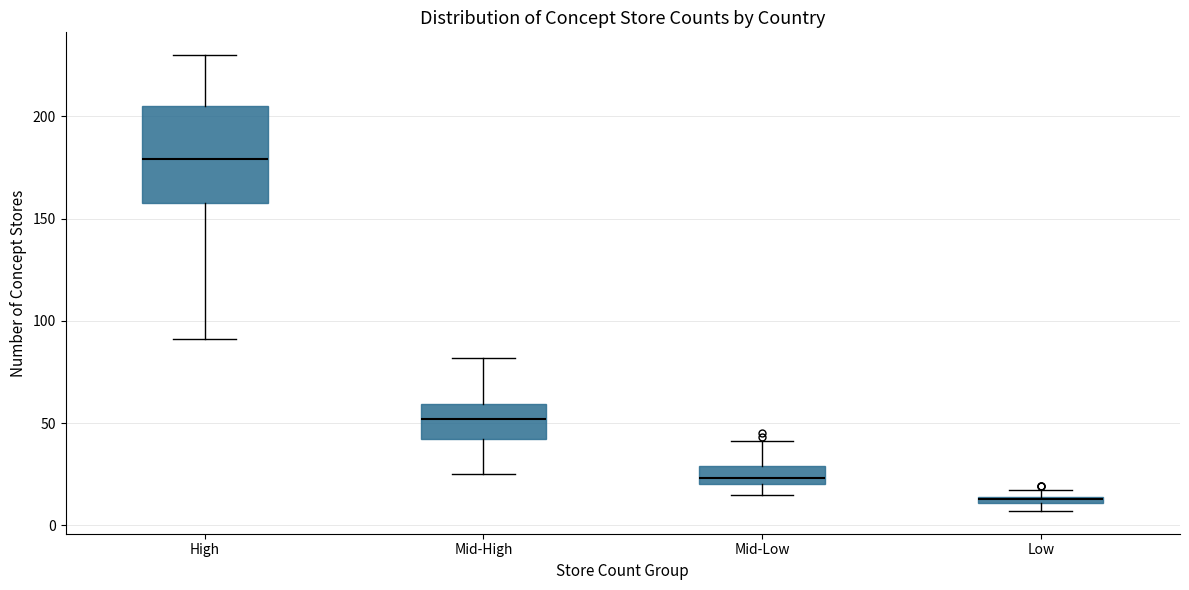

Where is the lower edge of the box for Low on the y-axis? The values are not printed on the chart, so give them approximately, as read against the axis.

10